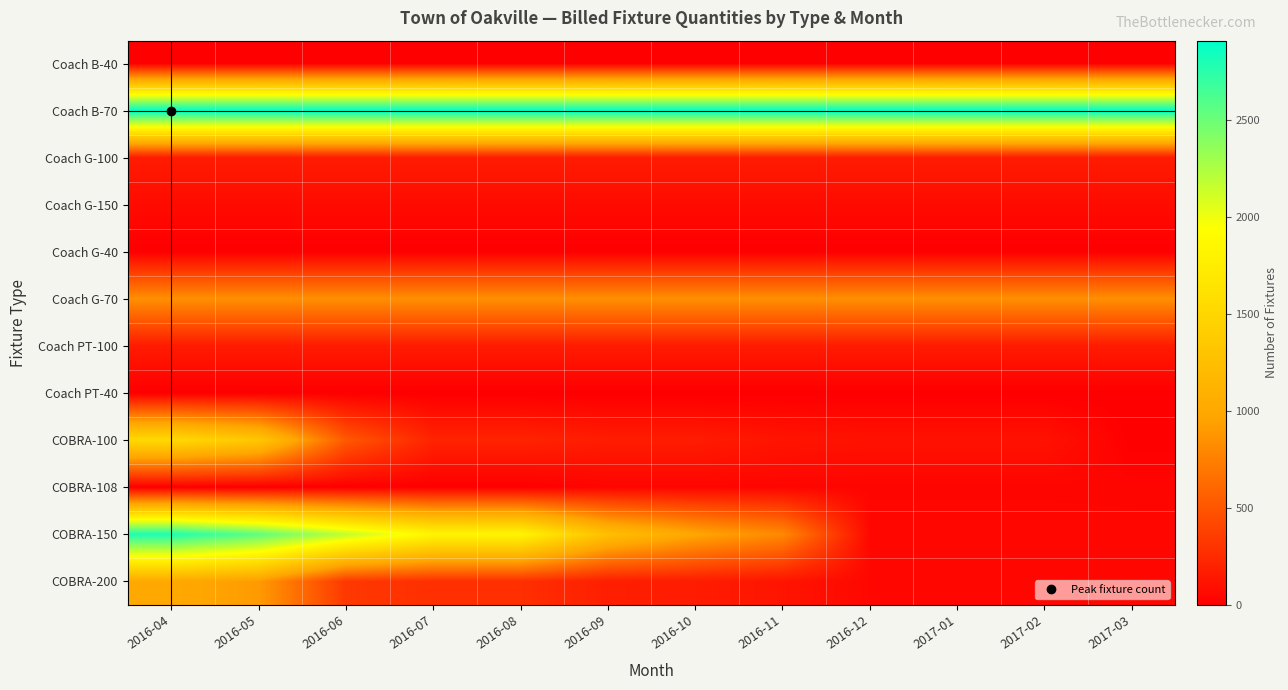

What is the difference between the highest and lowest values at 2016-07?

2909